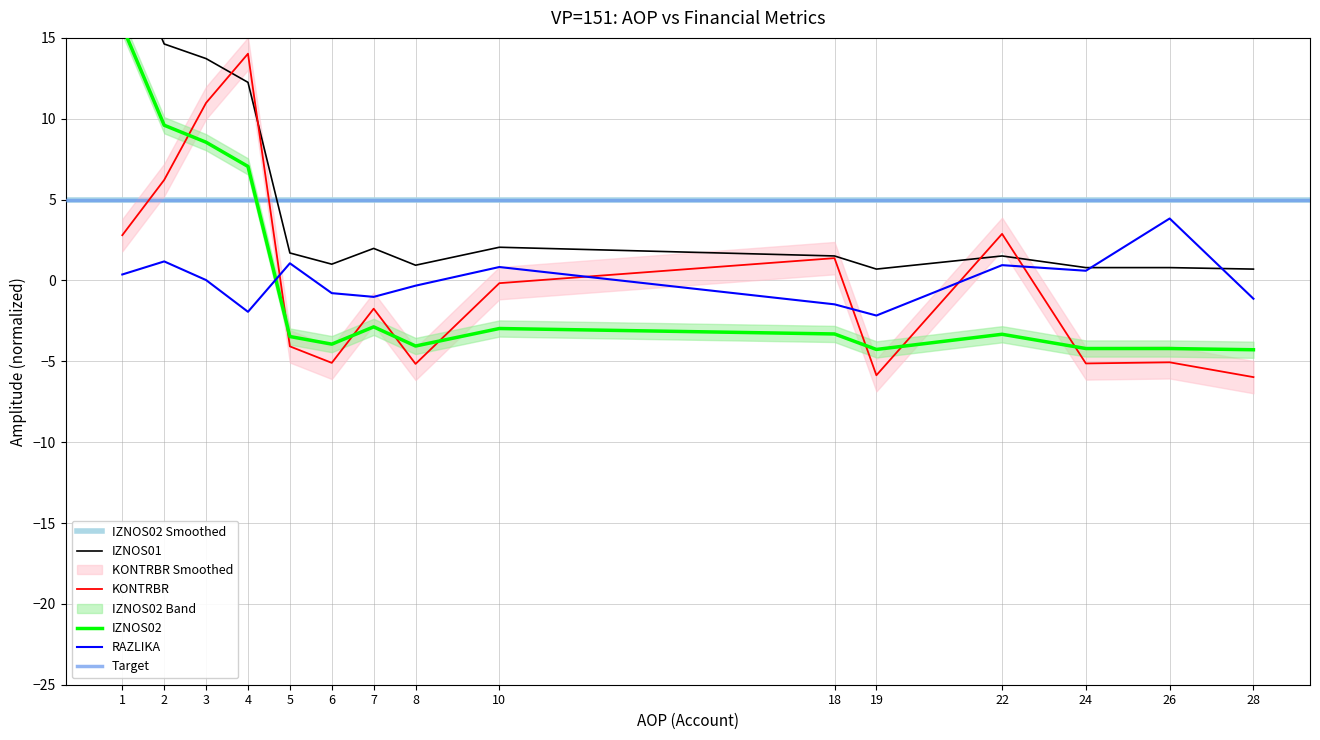

True or false: IZNOS02 and IZNOS01 cross at least once.

False